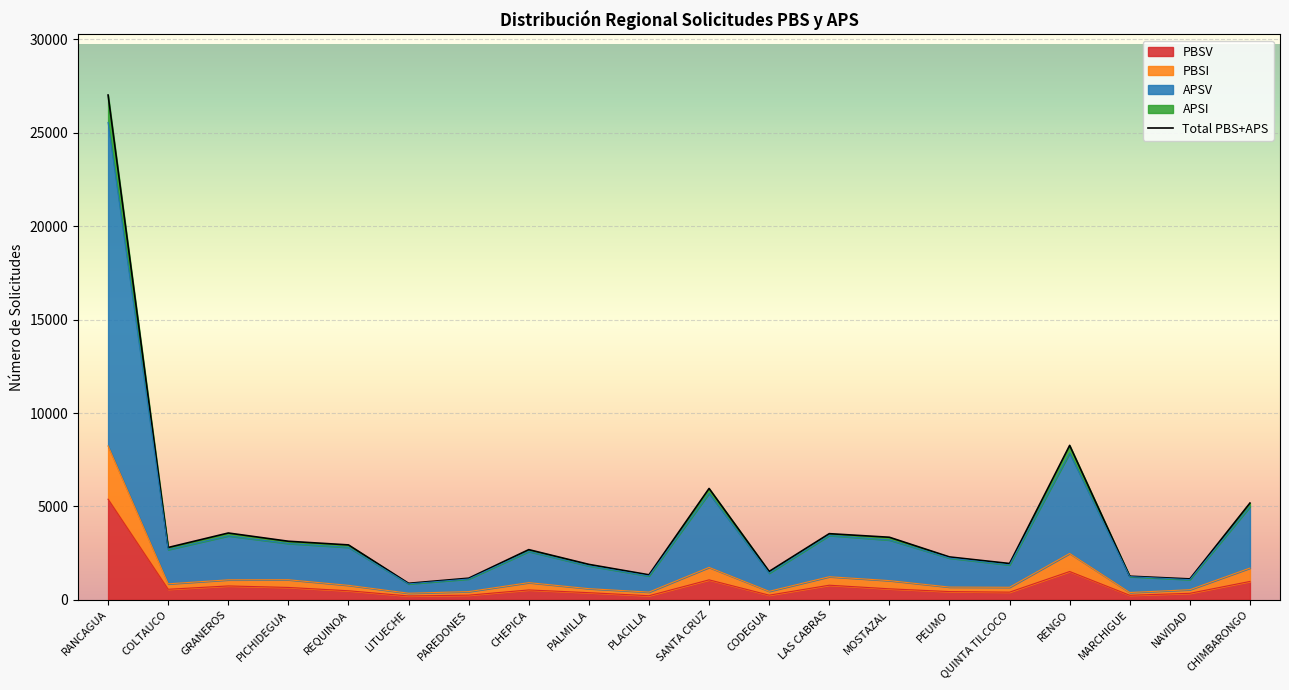

True or false: PBSV and APSV intersect in this chart.

False